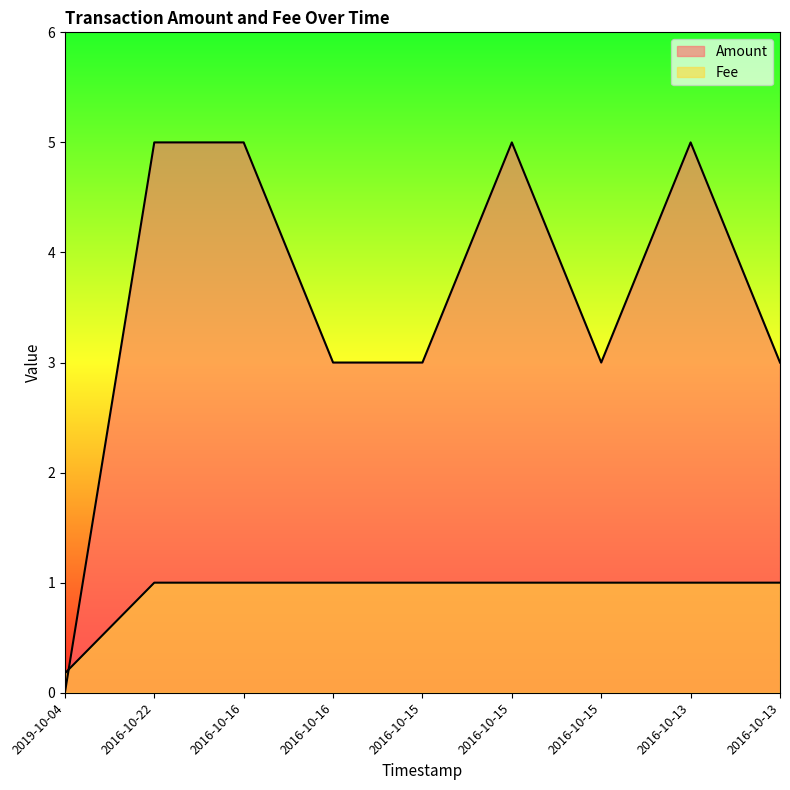

Is the value of Amount at 2016-10-15 greater than the value of Fee at 2019-10-04?

Yes